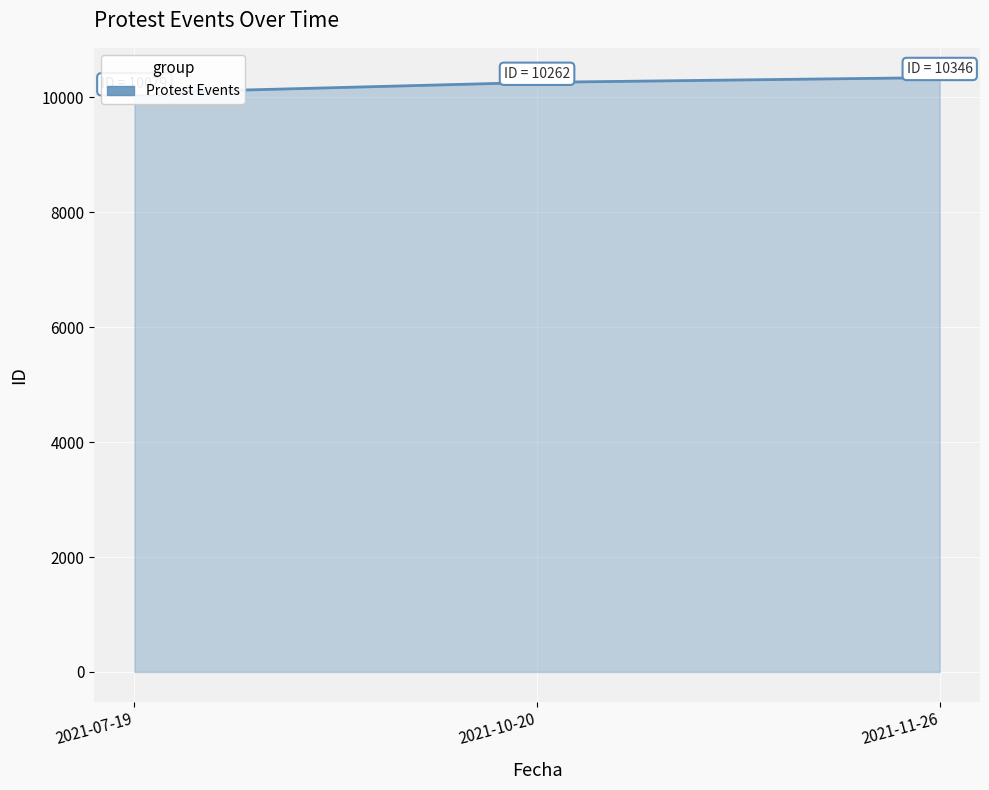

What is the average value?

10229